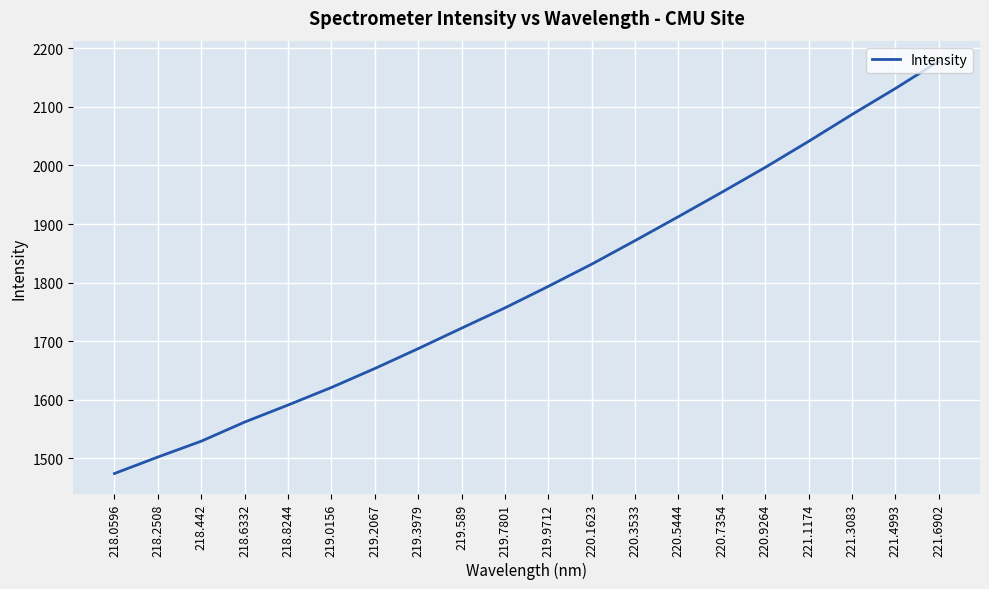

What is the difference between the maximum and minimum values?

703.5